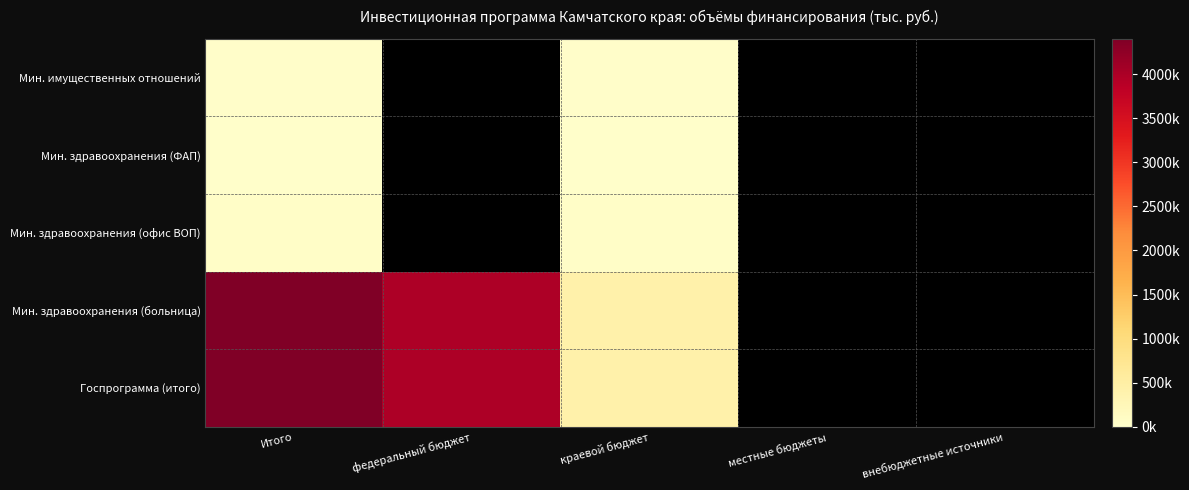

What is the greatest value displayed?

4389843.2